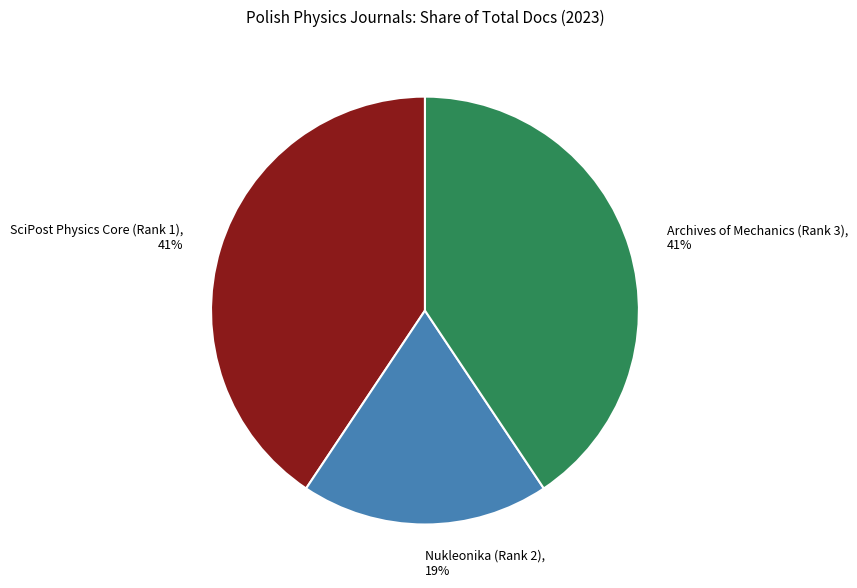

What percentage is the SciPost Physics Core (Rank 1) slice, to the nearest percent?

41%